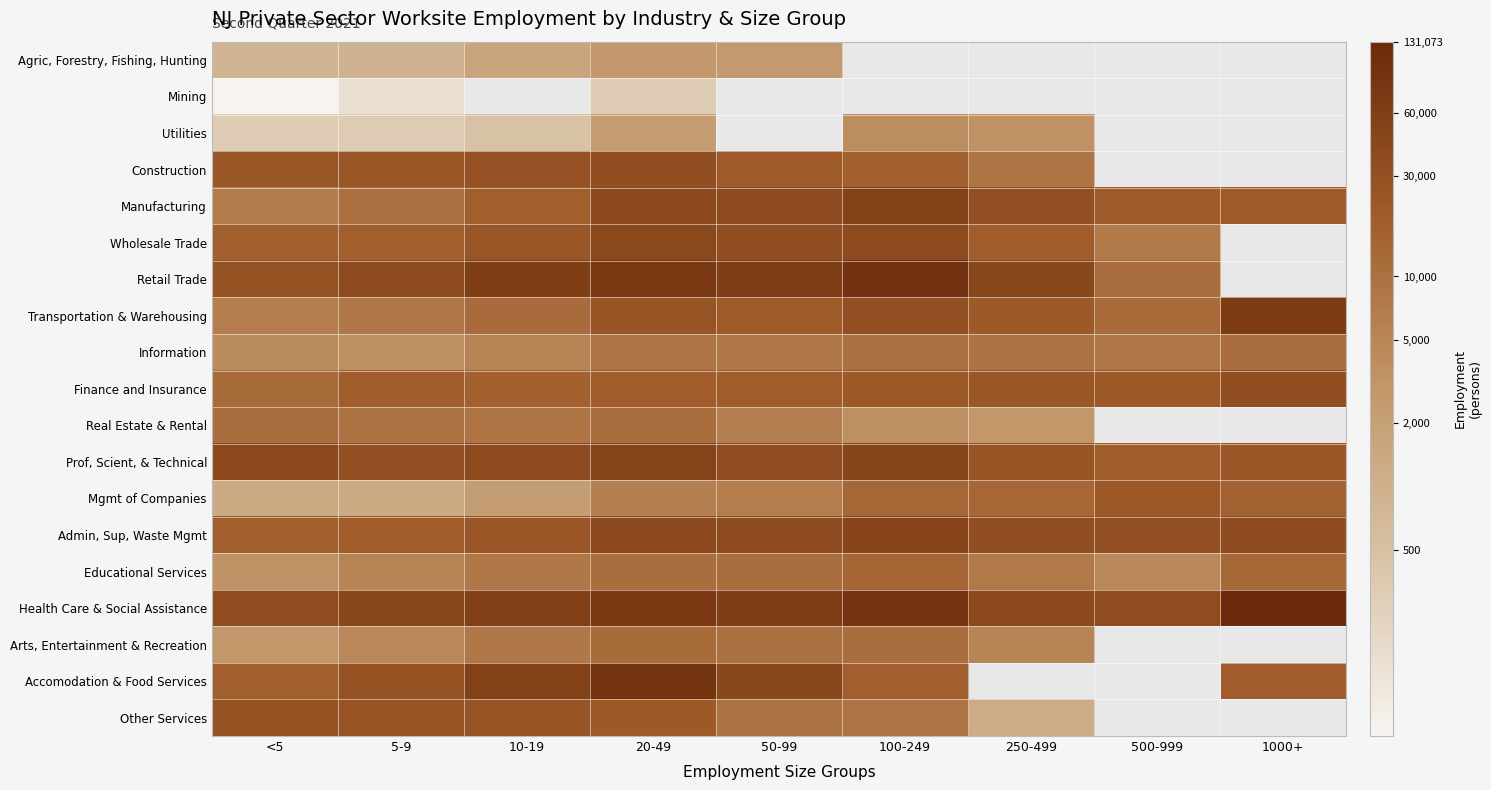

Is the value of Finance and Insurance at 5-9 greater than the value of Real Estate & Rental at 10-19?

Yes